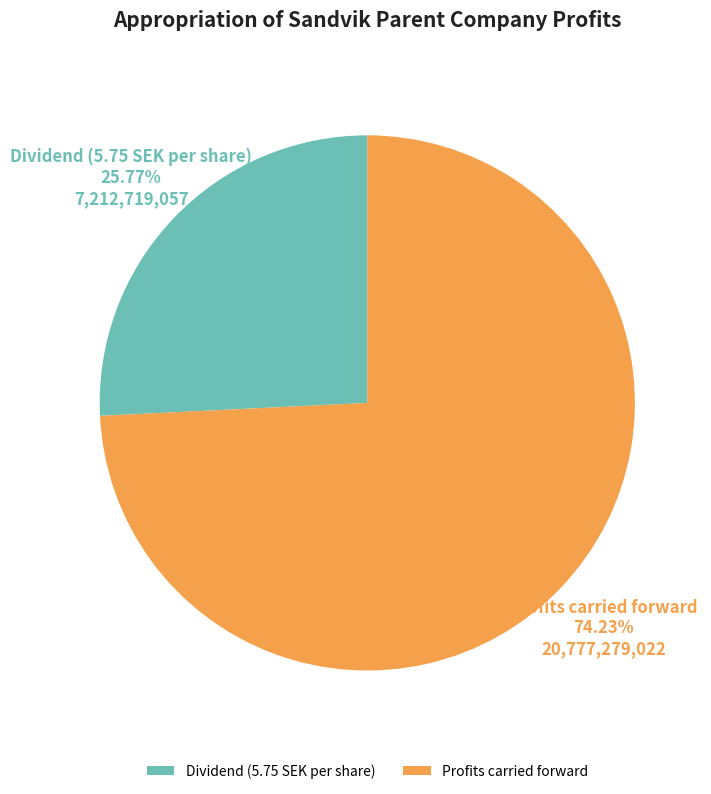

Which category has the smallest portion of the pie?

Dividend (5.75 SEK per share)